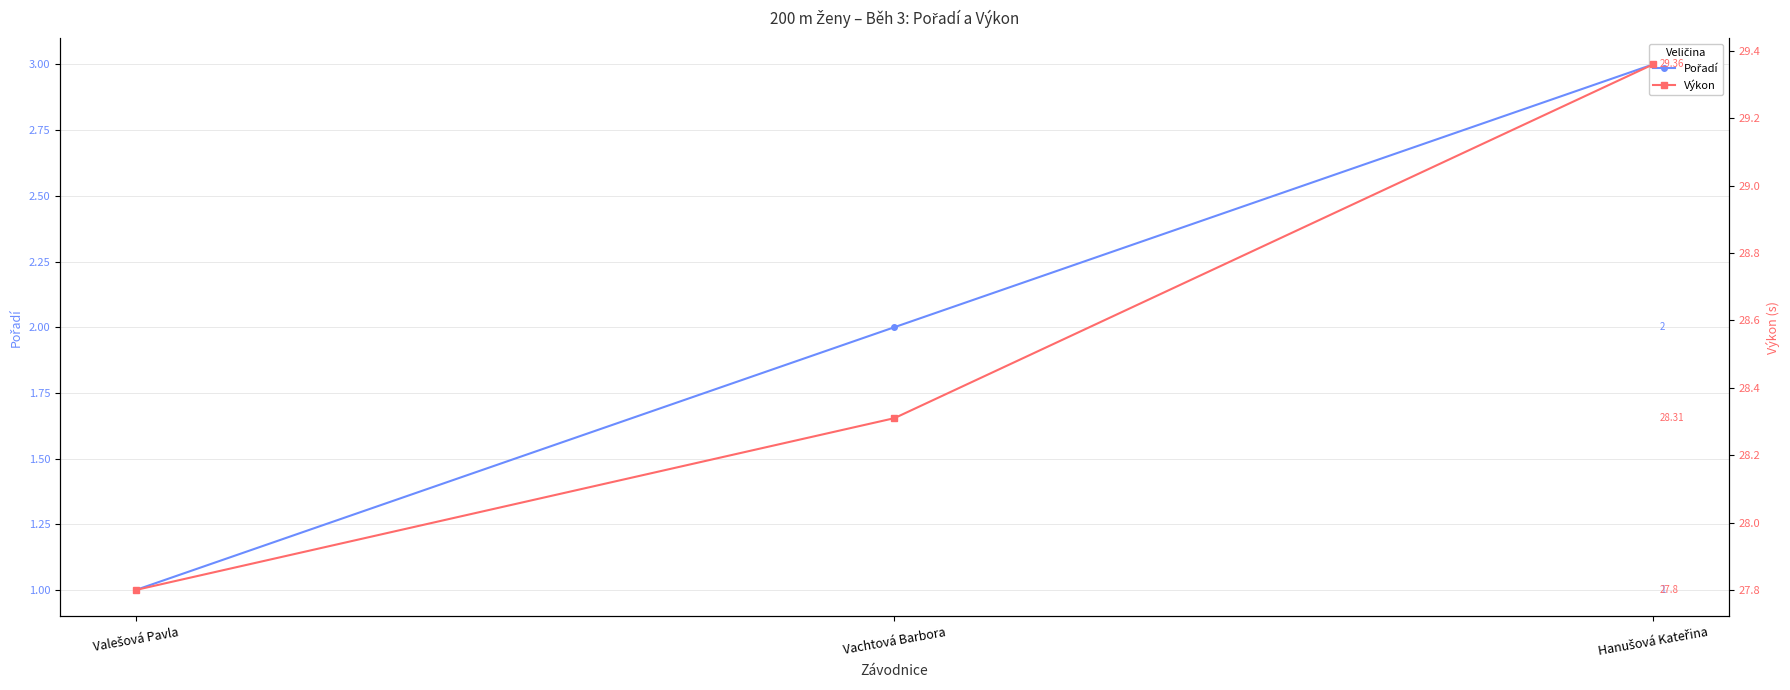

Between Vachtová Barbora and Hanušová Kateřina, which series saw the biggest shift?

Výkon